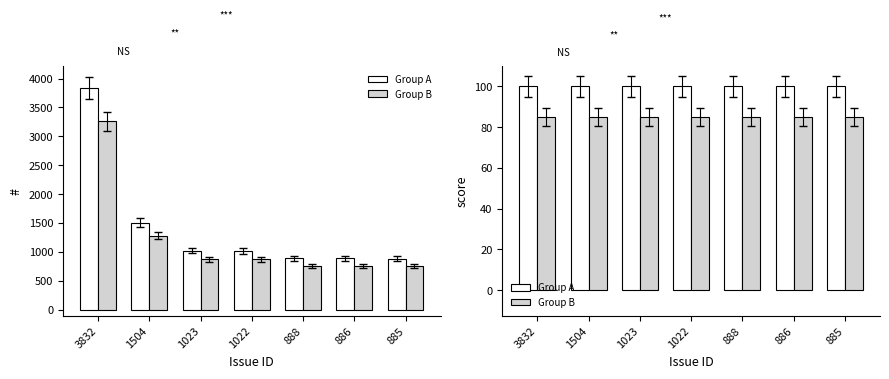

What is the maximum value for Group B?

85